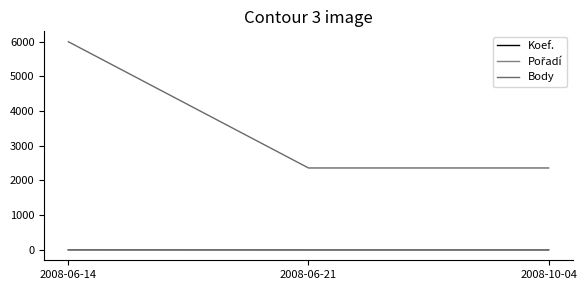

Reading left to right, what are all the values shown in this chart?

Koef.: 2008-06-14=4	2008-06-21=2	2008-10-04=2
Pořadí: 2008-06-14=1	2008-06-21=2	2008-10-04=2
Body: 2008-06-14=5996	2008-06-21=2360	2008-10-04=2360